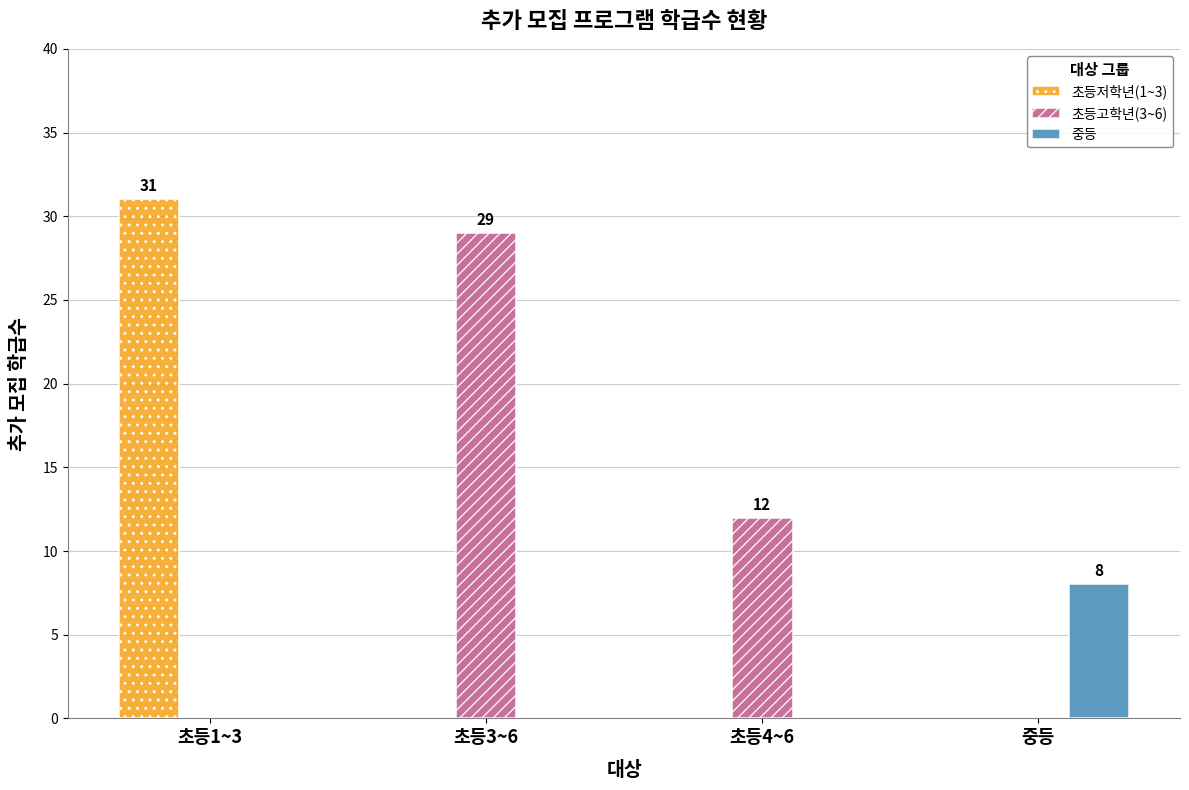

At which label does 초등고학년(3~6) reach its peak?

초등3~6